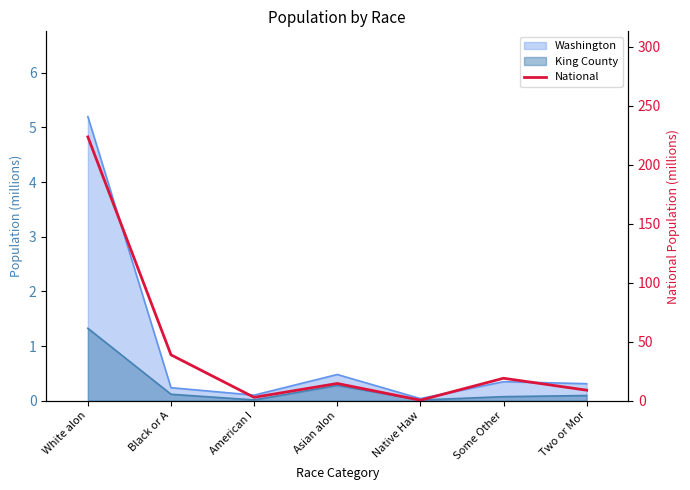

Reading left to right, transcribe all the data shown in this chart.

223.6	38.9	2.9	14.7	0.5	19.1	9.0